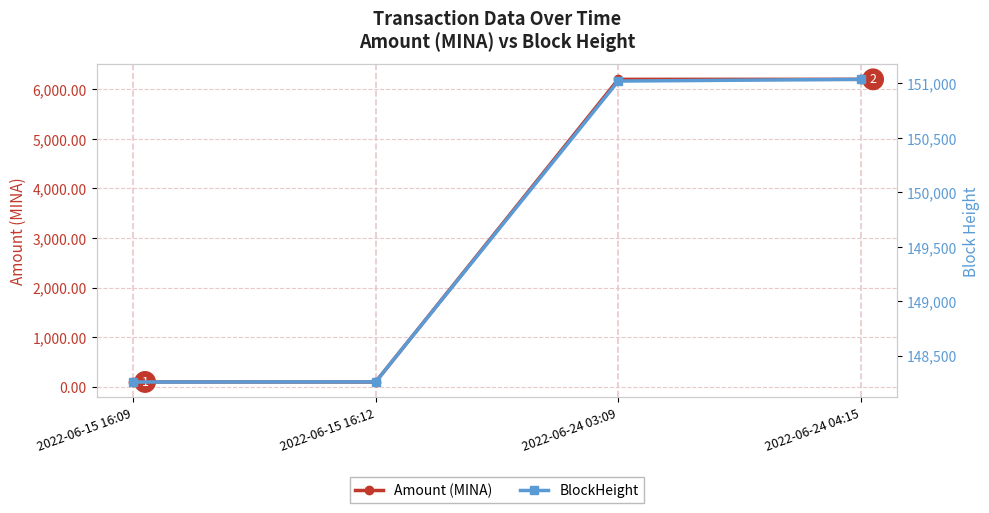

Reading left to right, list all the values displayed in this chart.

Amount (MINA): 2022-06-15 16:09=99.5	2022-06-15 16:12=98.5	2022-06-24 03:09=6200.0	2022-06-24 04:15=6200.0
BlockHeight: 2022-06-15 16:09=148257.0	2022-06-15 16:12=148258.0	2022-06-24 03:09=151022.0	2022-06-24 04:15=151038.0